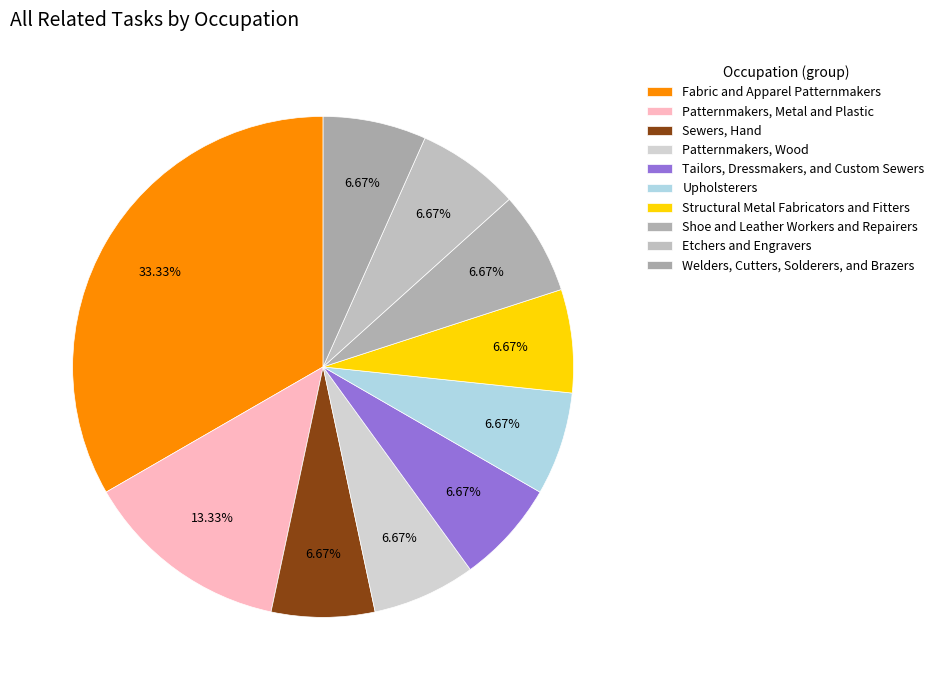

Is it true that Structural Metal Fabricators and Fitters is 7% of the pie?

True